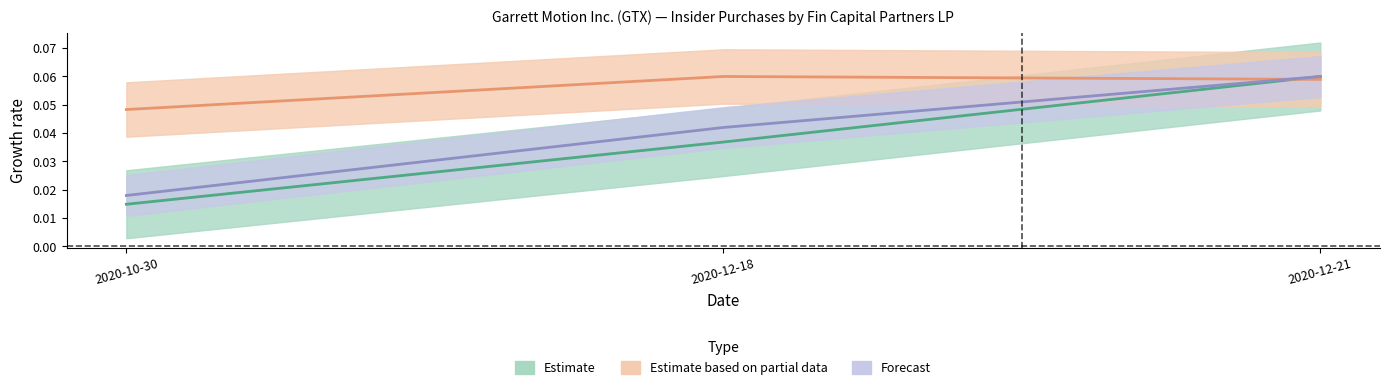

What is the average value of the transactionPricePerShare series?

0.1